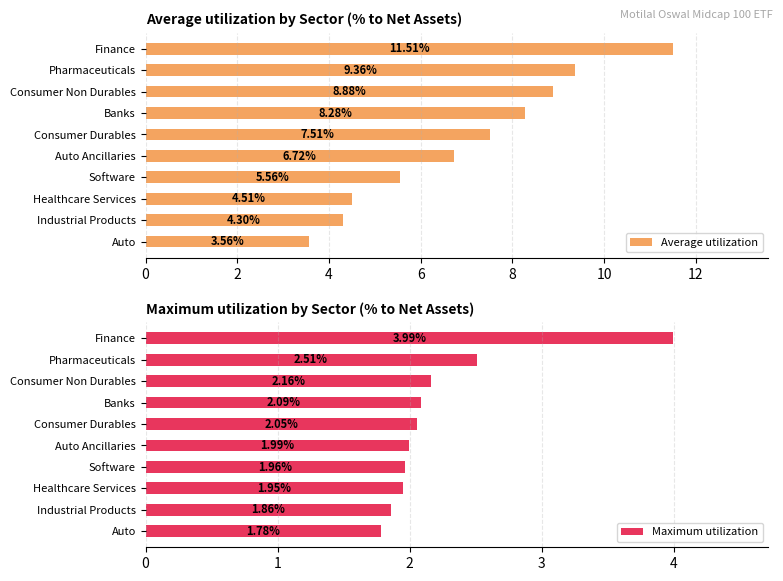

Which series has the largest total across all categories?

Average utilization